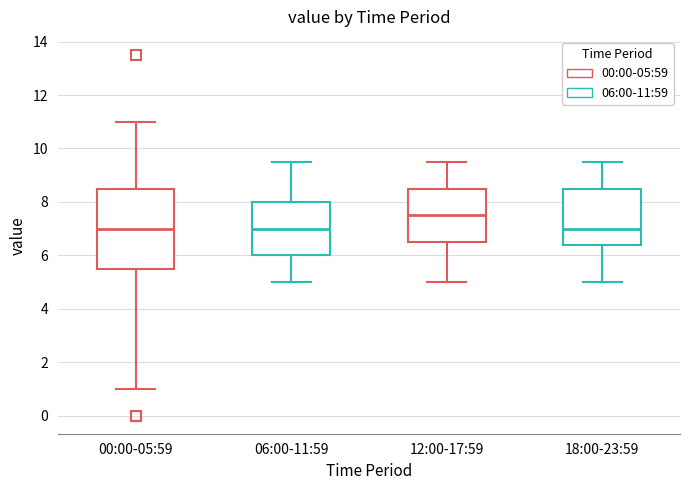

Reading left to right, read every box against the y-axis: the position of its median line, the range the box covers, and the ends of its whiskers. The values are not printed on the chart, so give them approximately, as read against the axis.

00:00-05:59: median 7.0, box 5.6 to 8.6, whiskers 1.0 to 11.0
06:00-11:59: median 7.0, box 6.0 to 8.0, whiskers 5.0 to 9.6
12:00-17:59: median 7.6, box 6.6 to 8.6, whiskers 5.0 to 9.6
18:00-23:59: median 7.0, box 6.4 to 8.6, whiskers 5.0 to 9.6